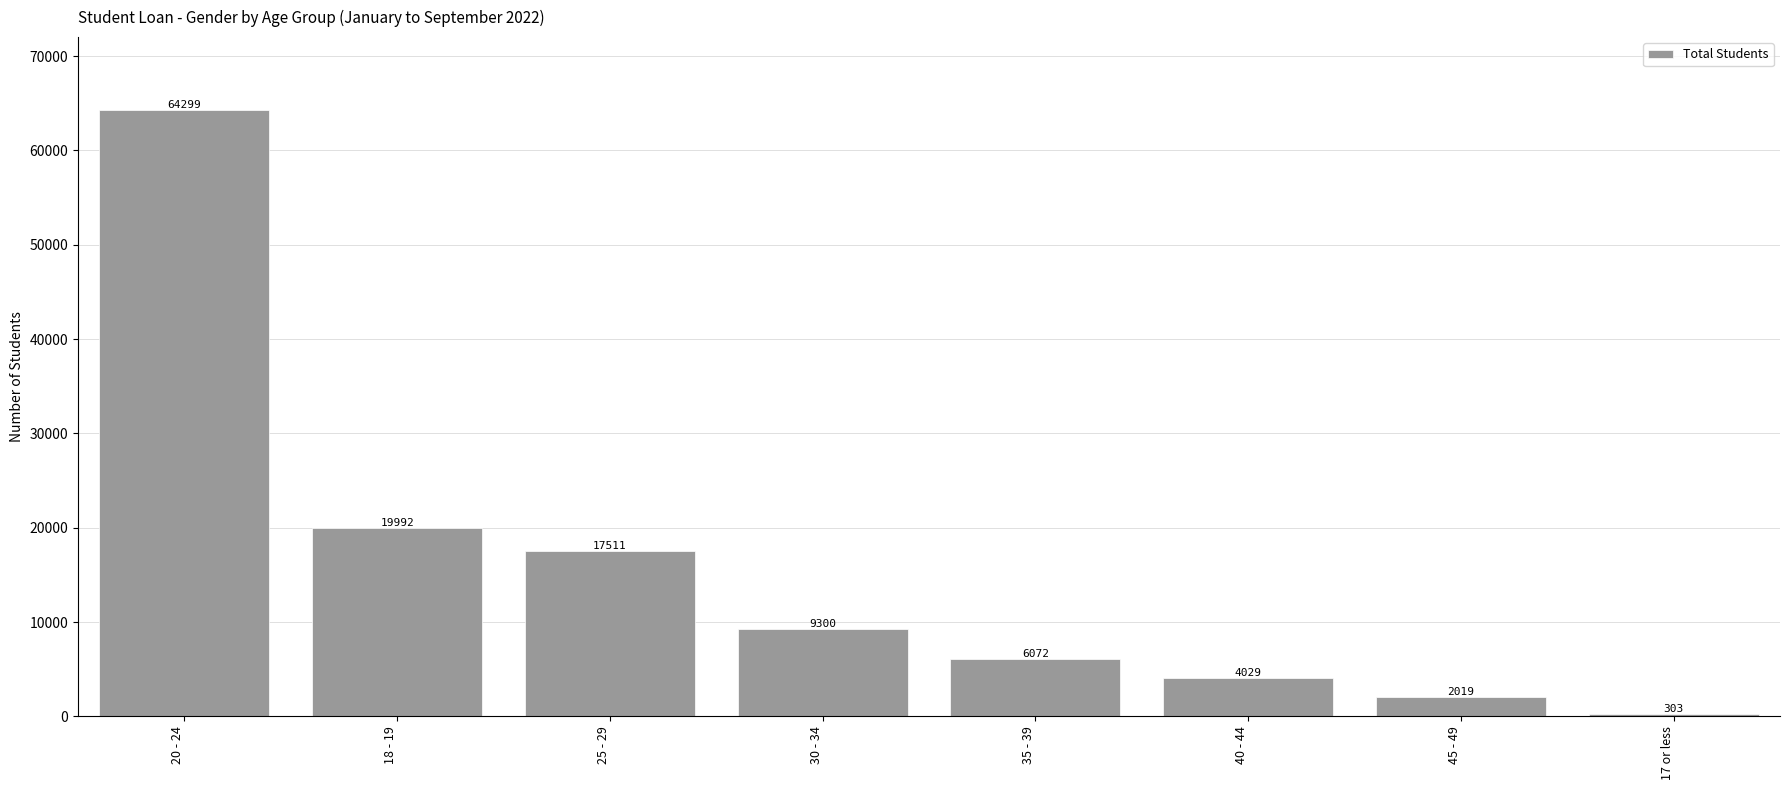

What is the greatest value displayed?

64299